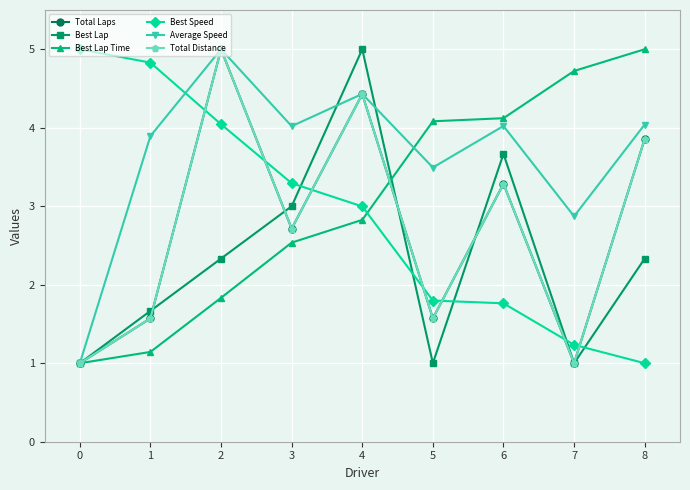

List the series in order of their peak value, highest first.

Total Laps, Best Lap, Best Lap Time, Best Speed, Average Speed, Total Distance